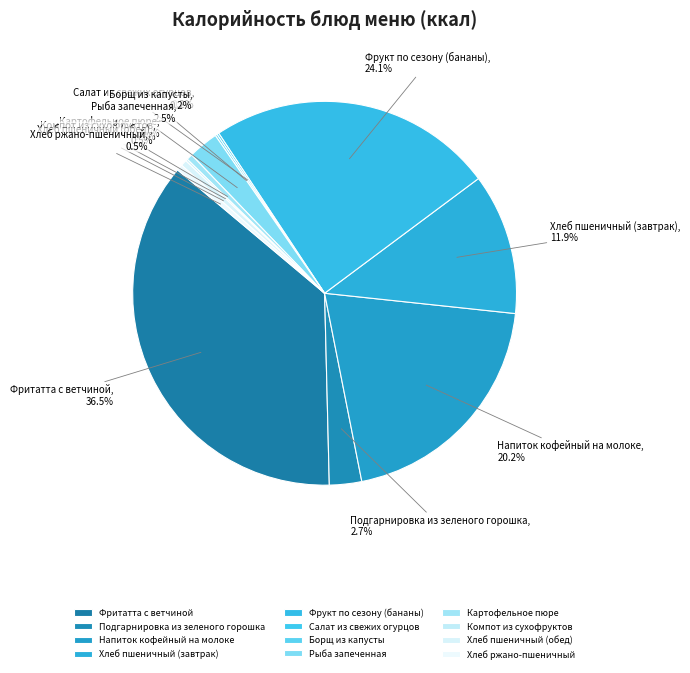

Does any single category account for the majority?

No